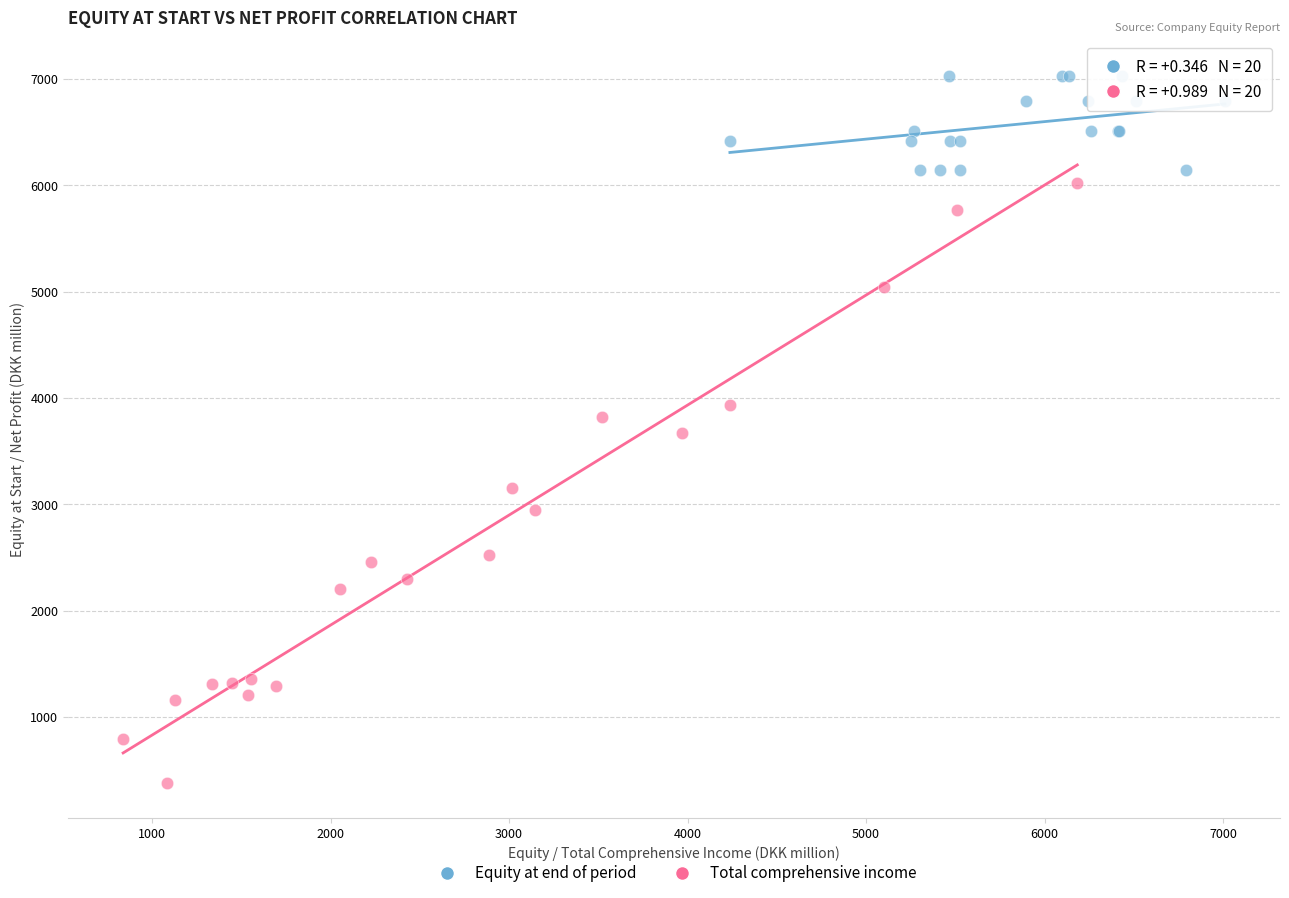

What are all the series names shown in the legend?

Equity at end of period, Total comprehensive income